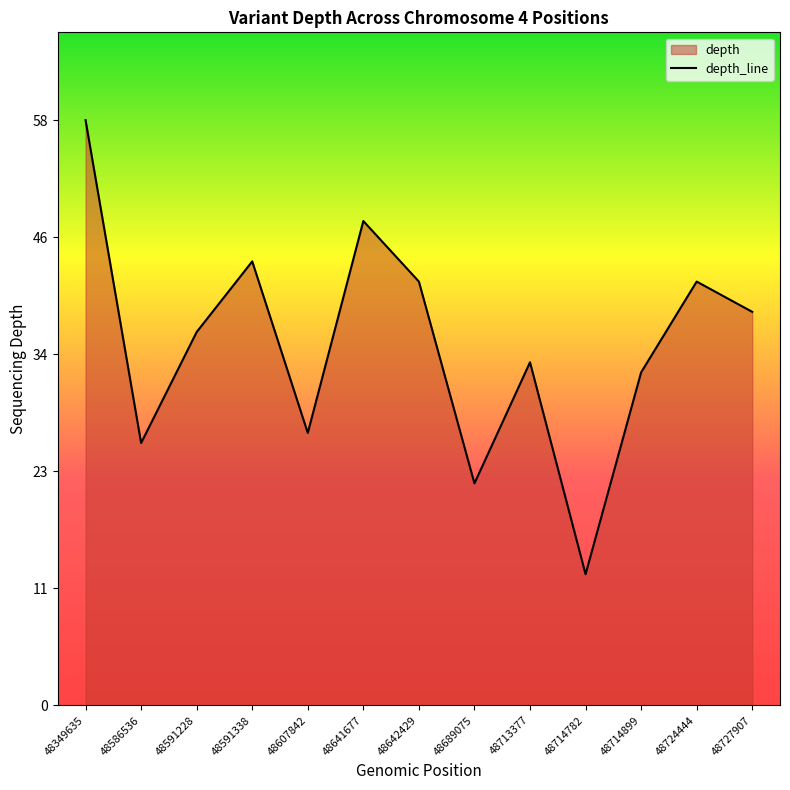

Reading left to right, list all the values displayed in this chart.

58	26	37	44	27	48	42	22	34	13	33	42	39